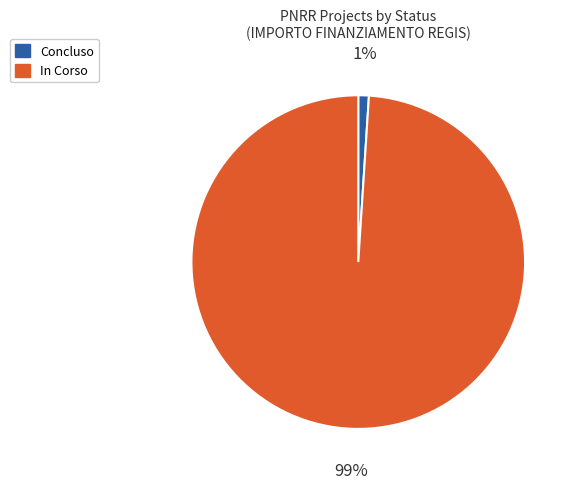

Count the number of slices in the pie.

2